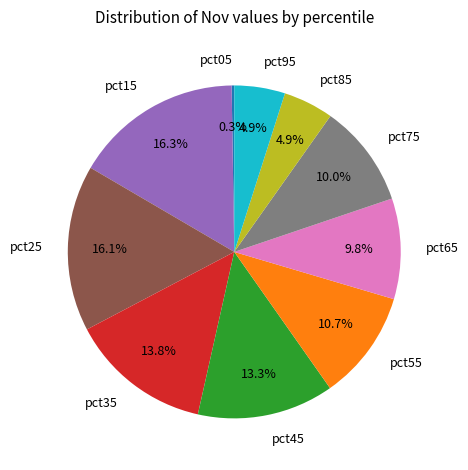

Which has a higher value, pct15 or pct35?

pct15